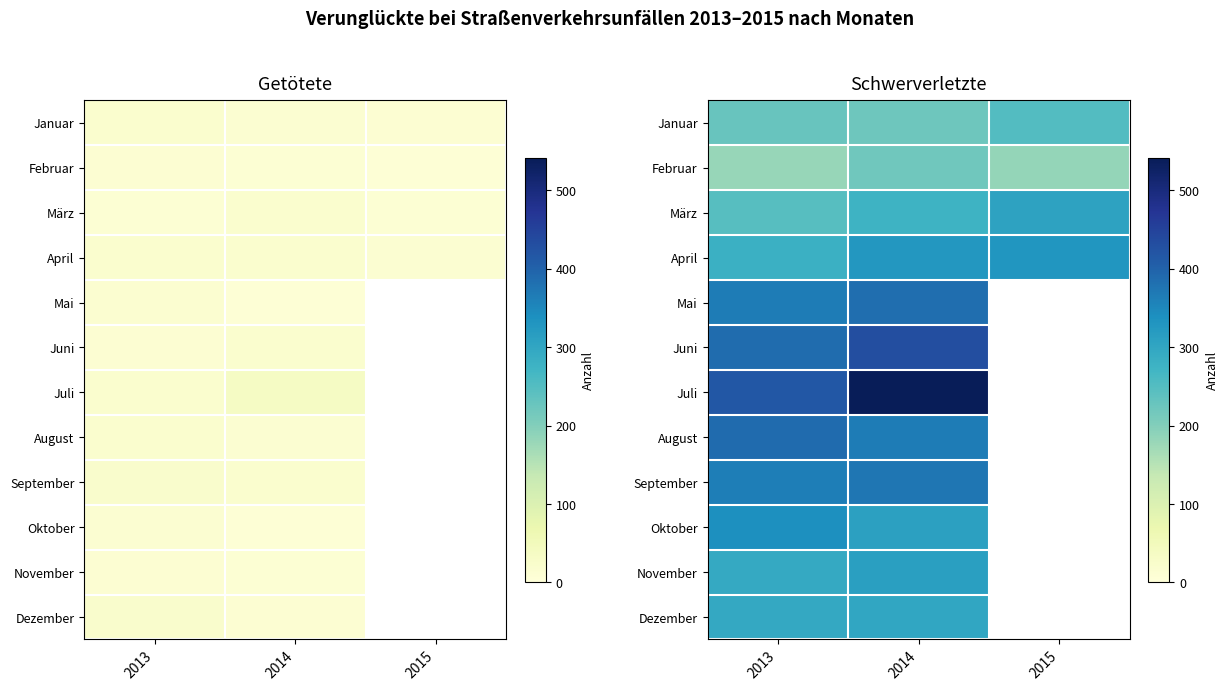

Count the number of data series in this chart.

12